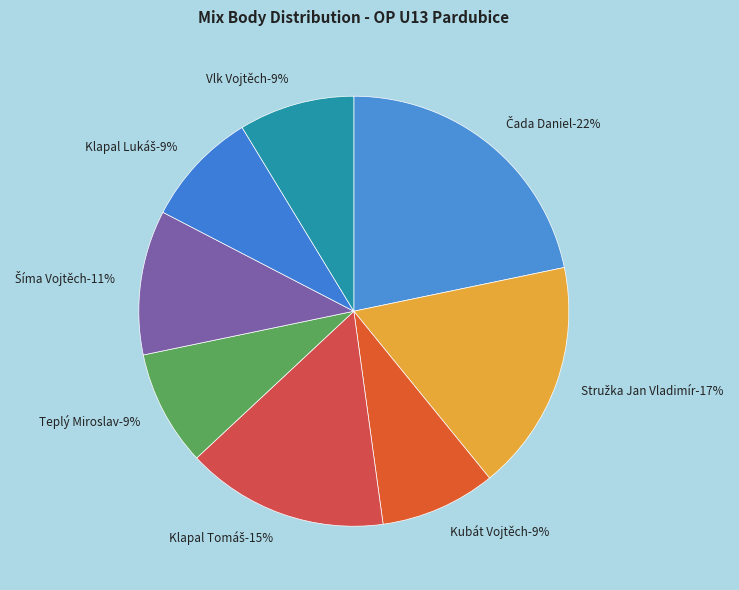

Combined, do Teplý Miroslav and Vlk Vojtěch account for over 50%?

No